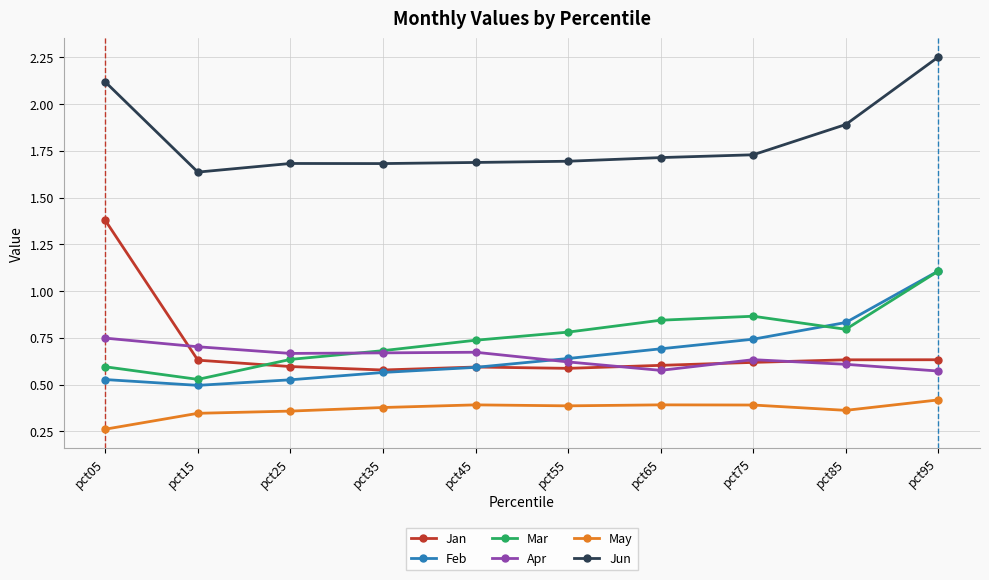

How many Mar values are between 0 and 1?

9